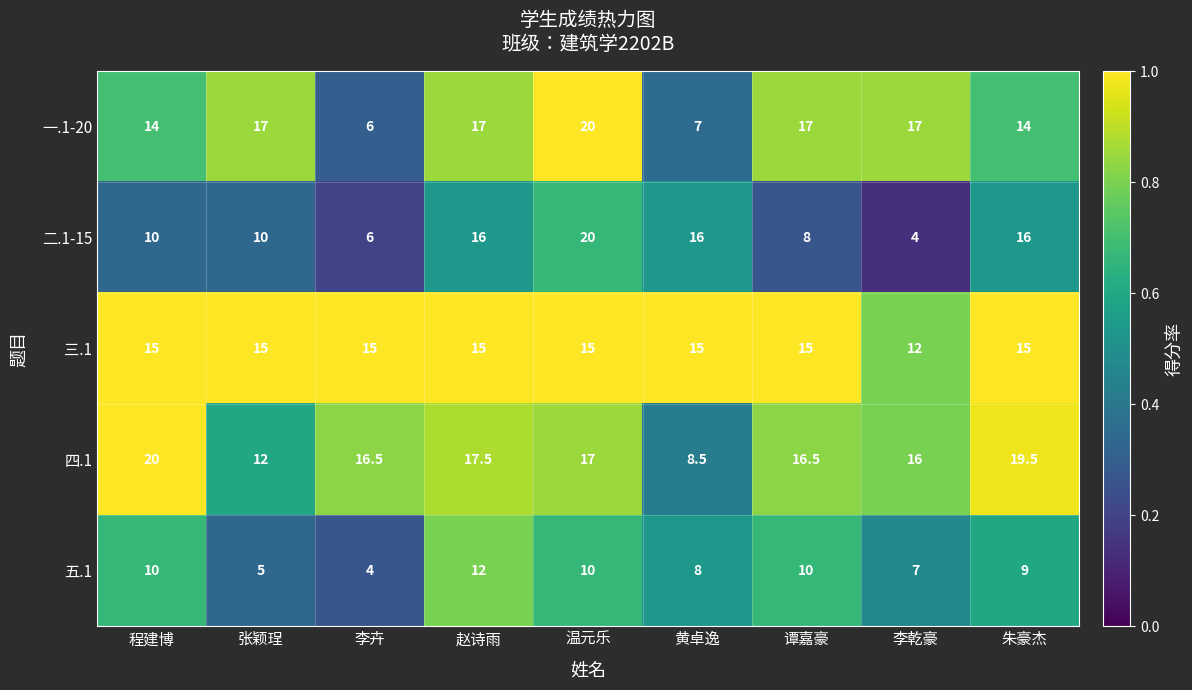

At which category is the sum across all series the highest?

温元乐